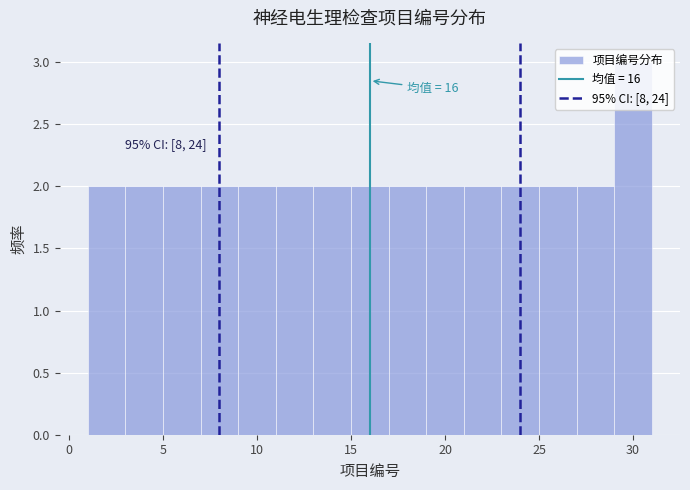

Which range on the x-axis has the tallest bar?

29 to 31